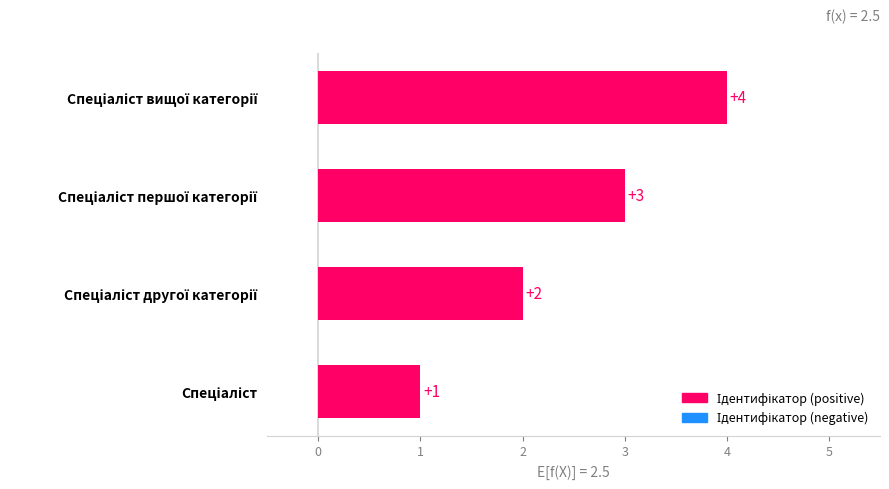

What is the difference between the maximum and minimum values?

3